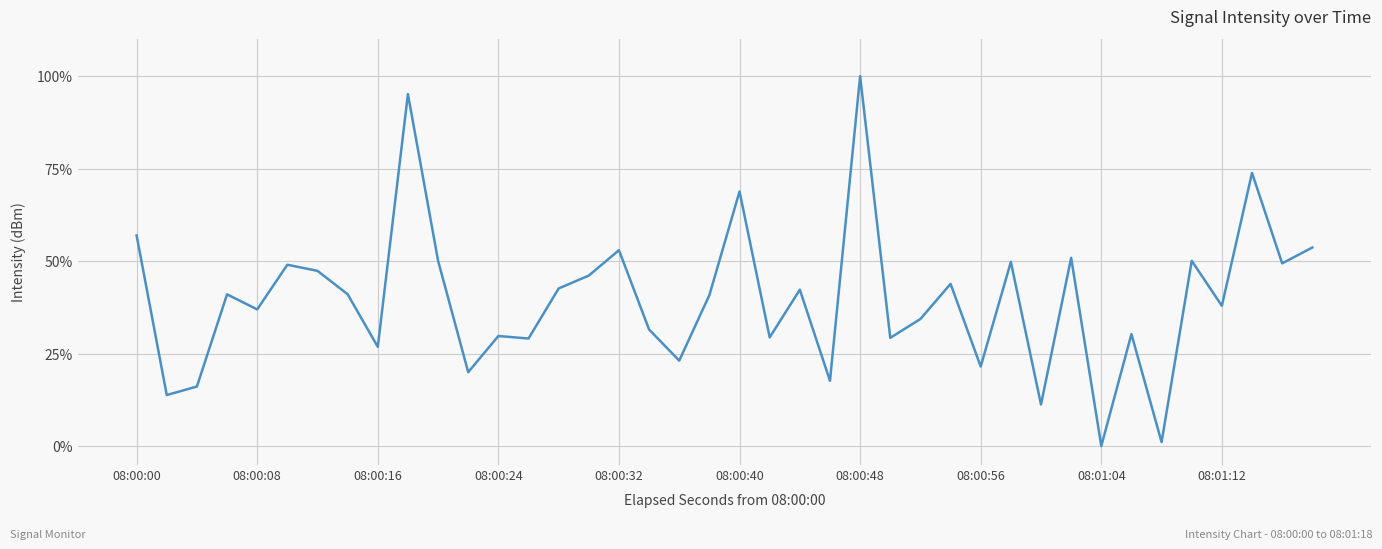

What is the difference between the maximum and minimum values?

100.0